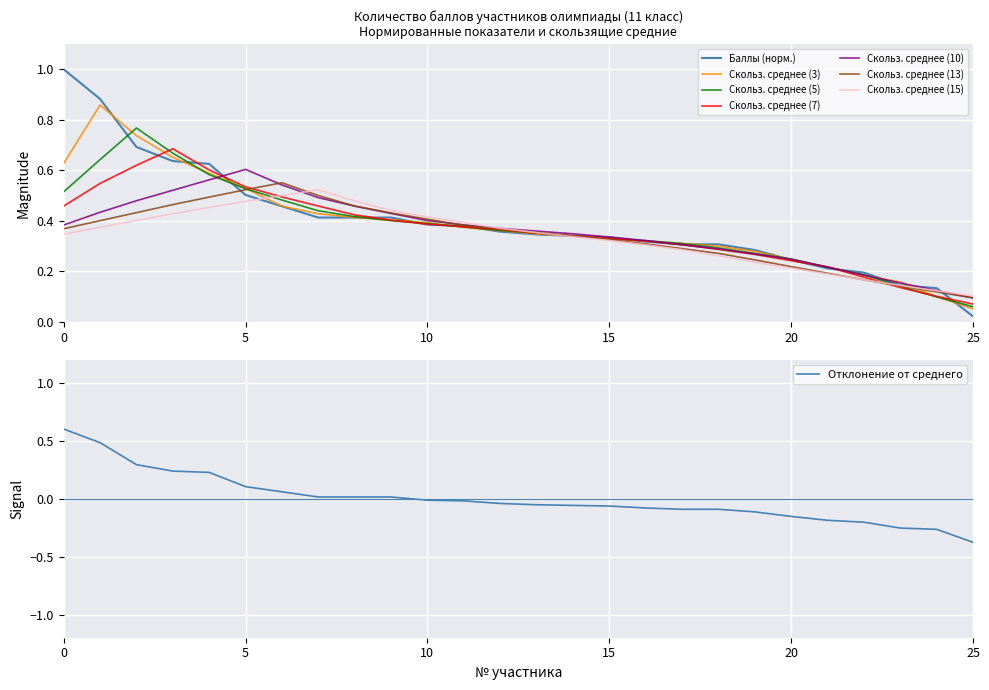

Where is Скольз. среднее (7) nearest to the value 0?

25